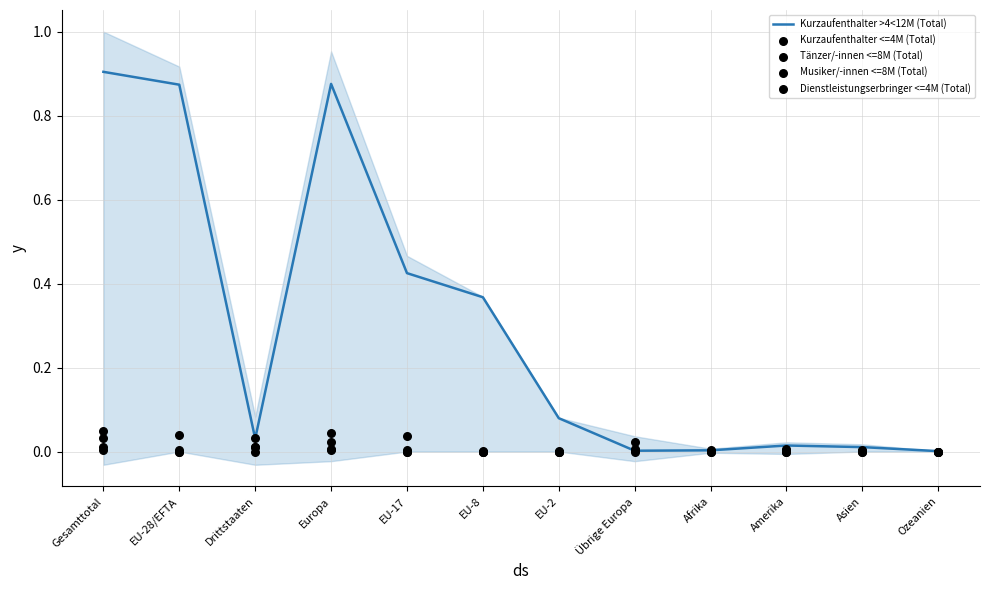

What is the total value across all series at Drittstaaten?

0.1